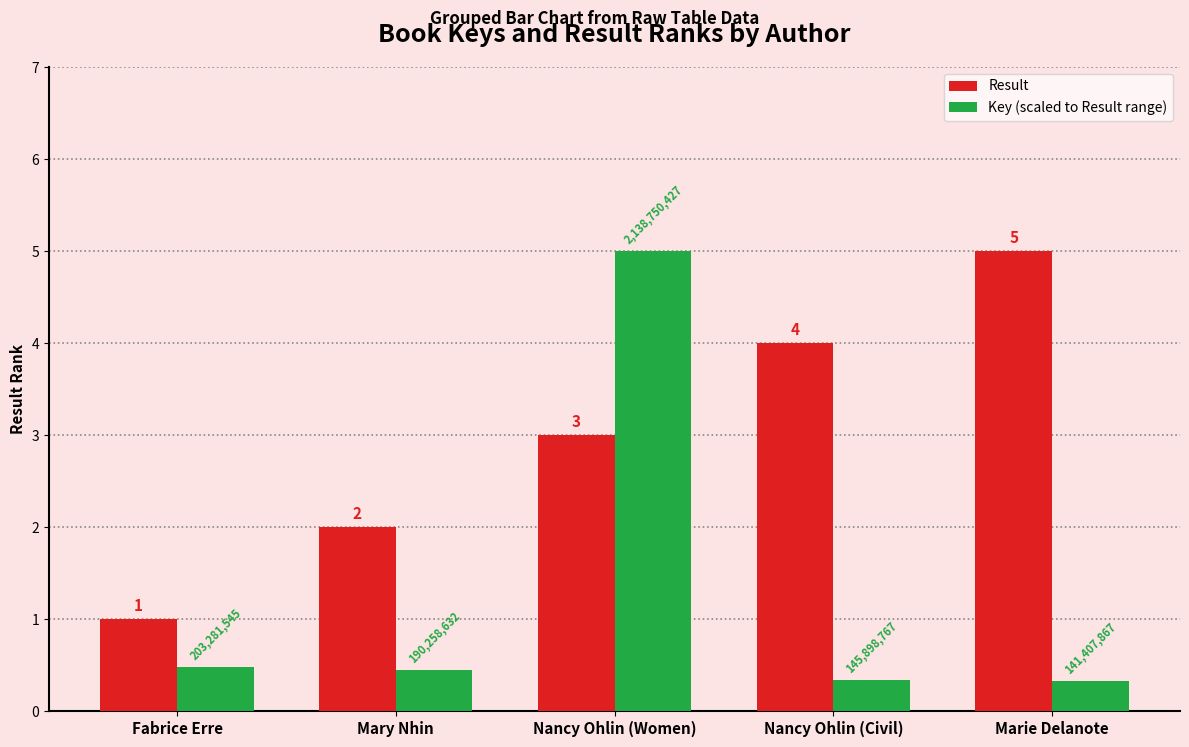

What value does the Result series have at Nancy Ohlin (Women)?

3.0